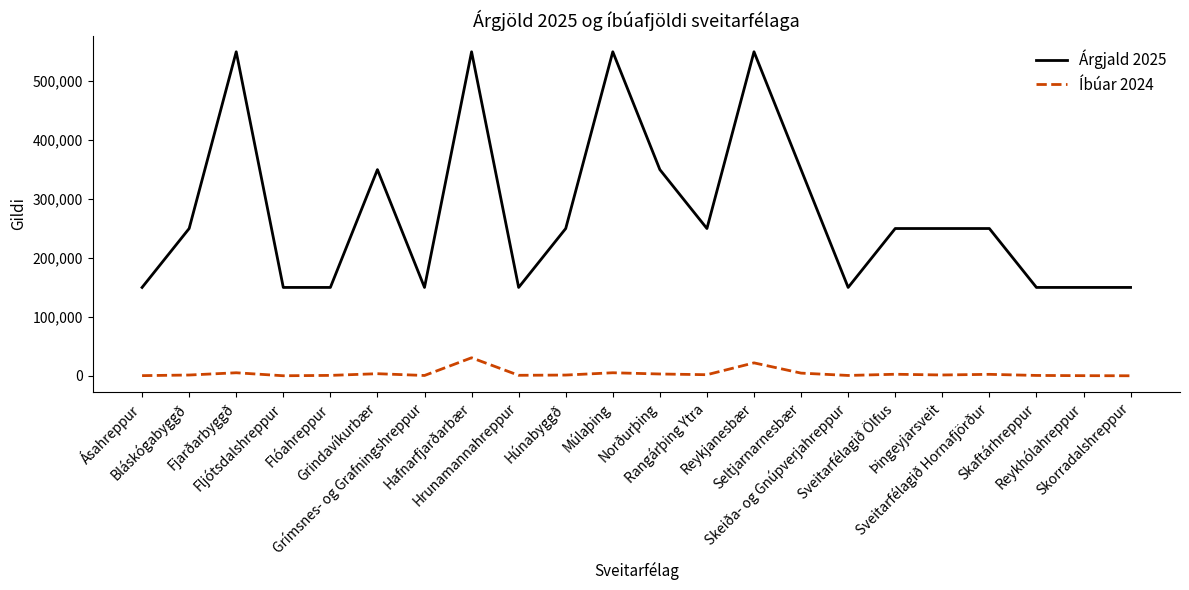

True or false: Íbúar 2024 and Árgjald 2025 cross at least once.

False